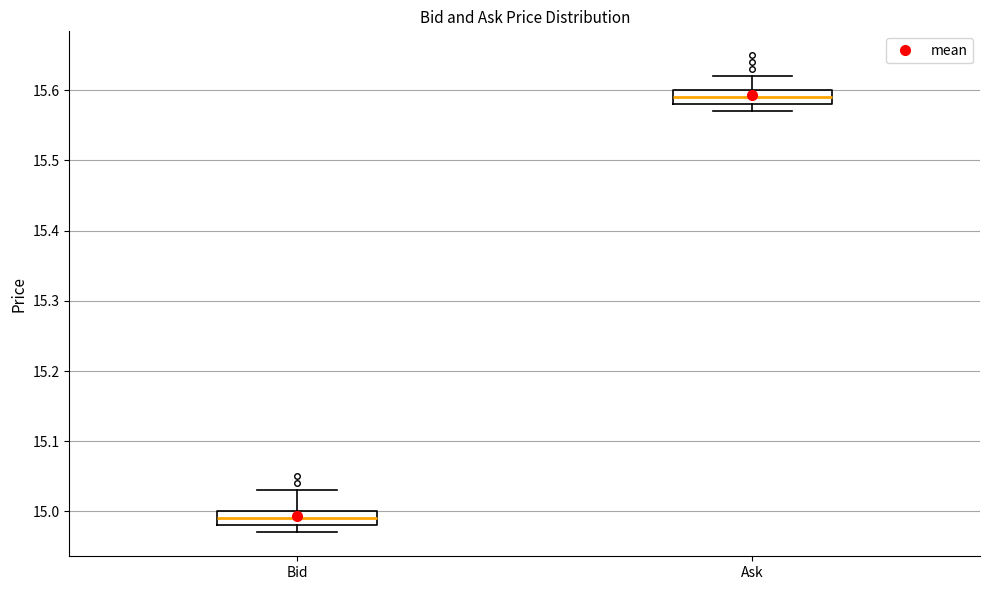

Reading left to right, transcribe this box plot: for each box, give where its median line is, the range the box spans, and where its two whiskers end, as read against the y-axis. The values are not printed on the chart, so give them approximately, as read against the axis.

Bid: median 14.99, box 14.98 to 15.00, whiskers 14.97 to 15.03
Ask: median 15.59, box 15.58 to 15.60, whiskers 15.57 to 15.62